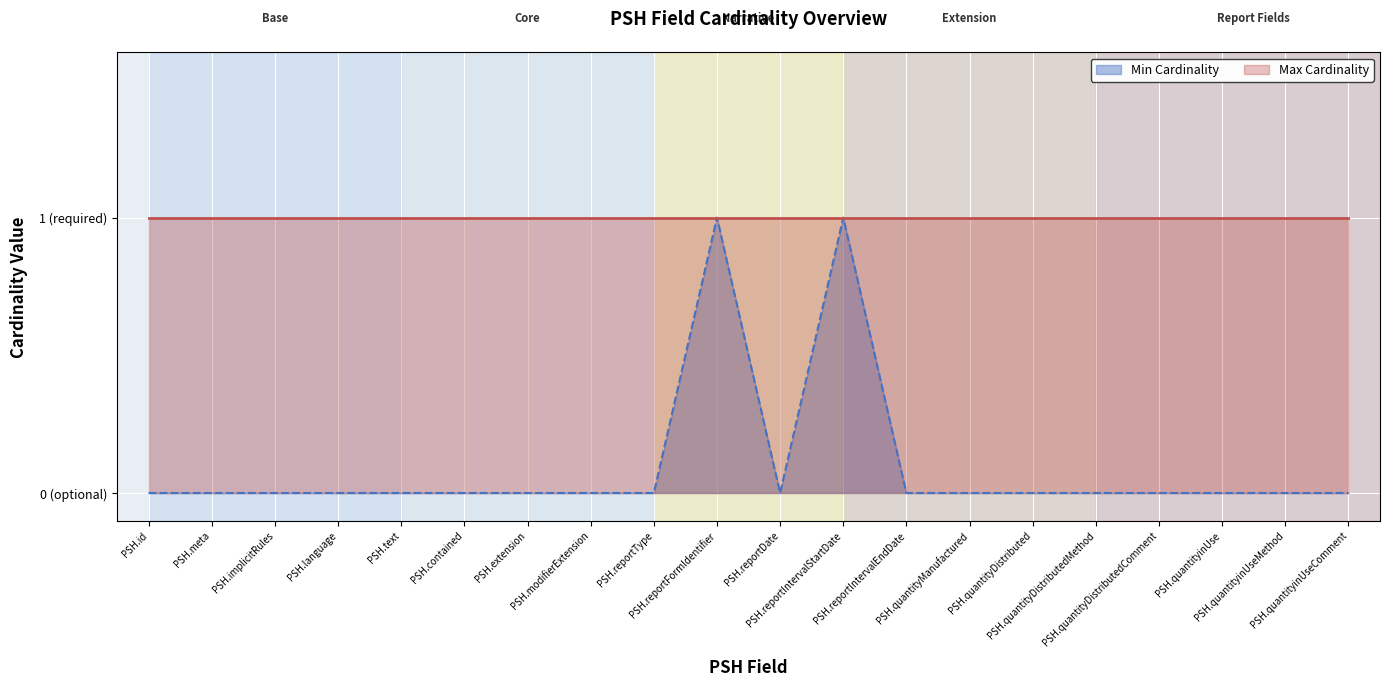

What is the difference between the second highest and minimum values?

1